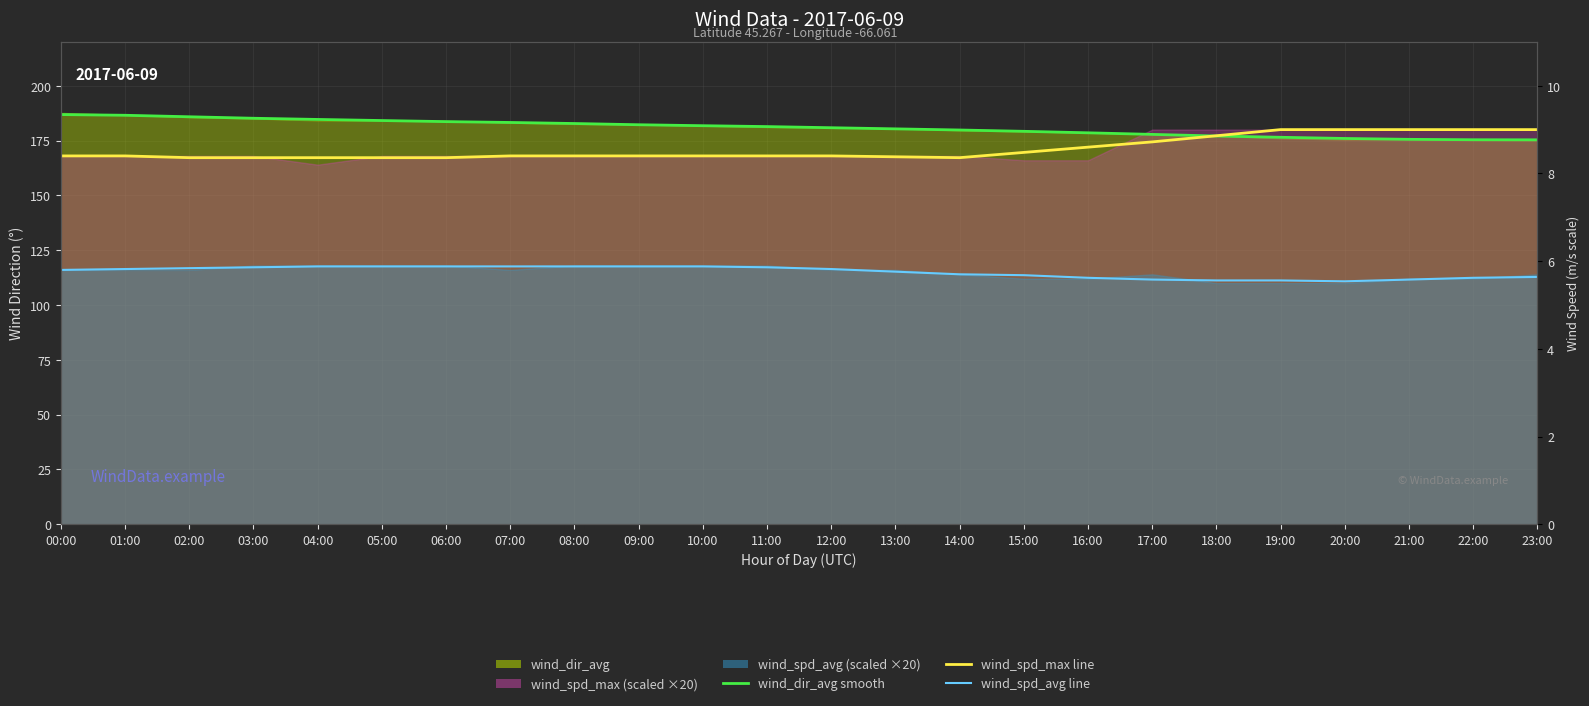

What is the average value of the wind_dir_avg (smooth) series?

180.9